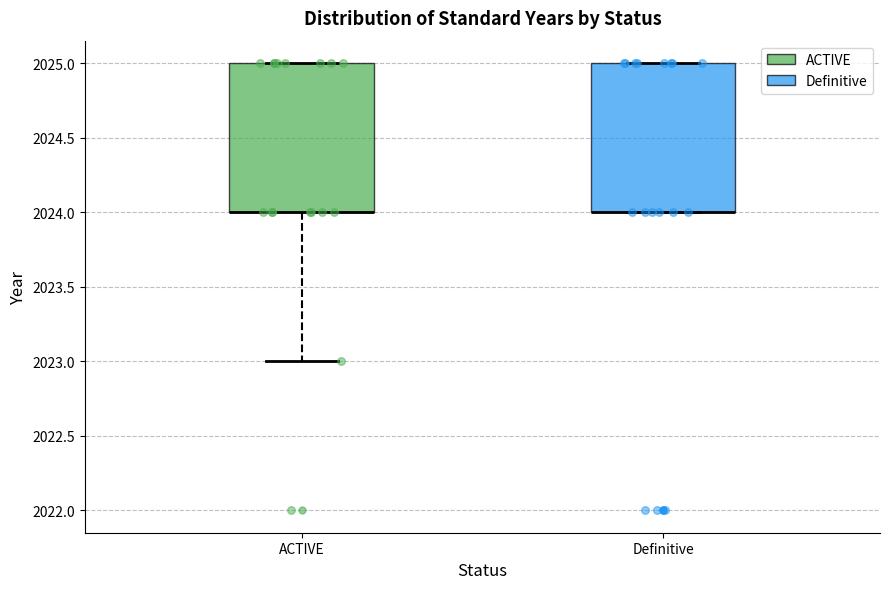

Reading left to right, transcribe this box plot: for each box, give where its median line is, the range the box spans, and where its two whiskers end, as read against the y-axis. The values are not printed on the chart, so give them approximately, as read against the axis.

ACTIVE: median 2024 (drawn on the box's lower edge), box 2024 to 2025, whiskers 2023 to 2025
Definitive: median 2024 (drawn on the box's lower edge), box 2024 to 2025, whiskers 2024 to 2025